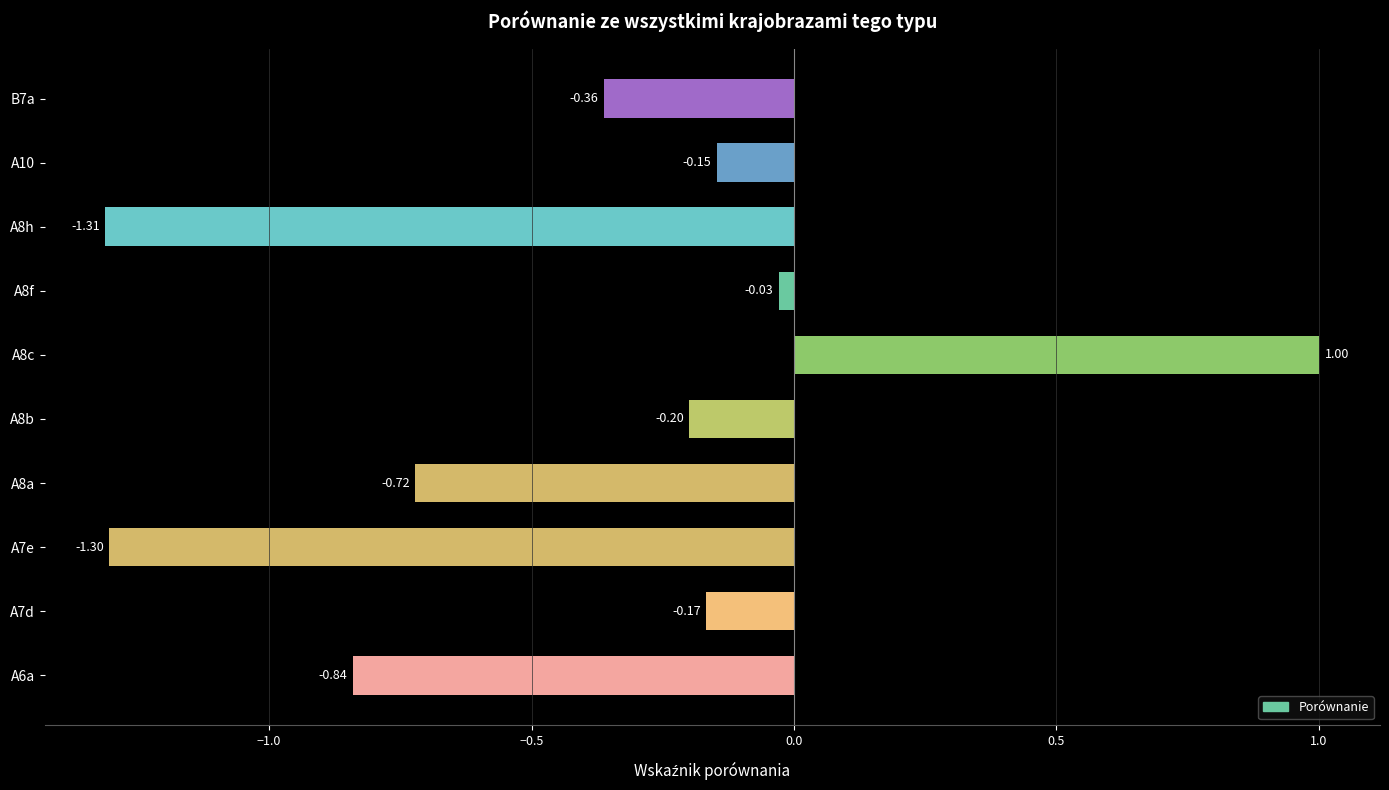

What is the minimum value shown in the chart?

-1.3